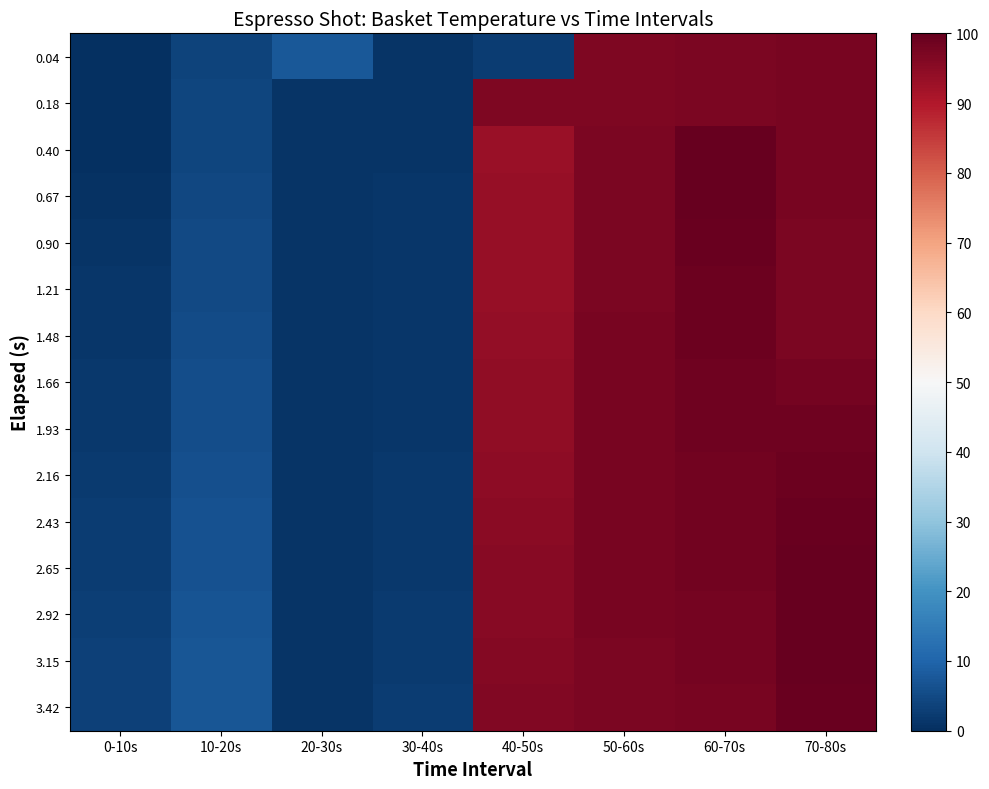

What is the spread (max minus min) of values at 70-80s?

3.0